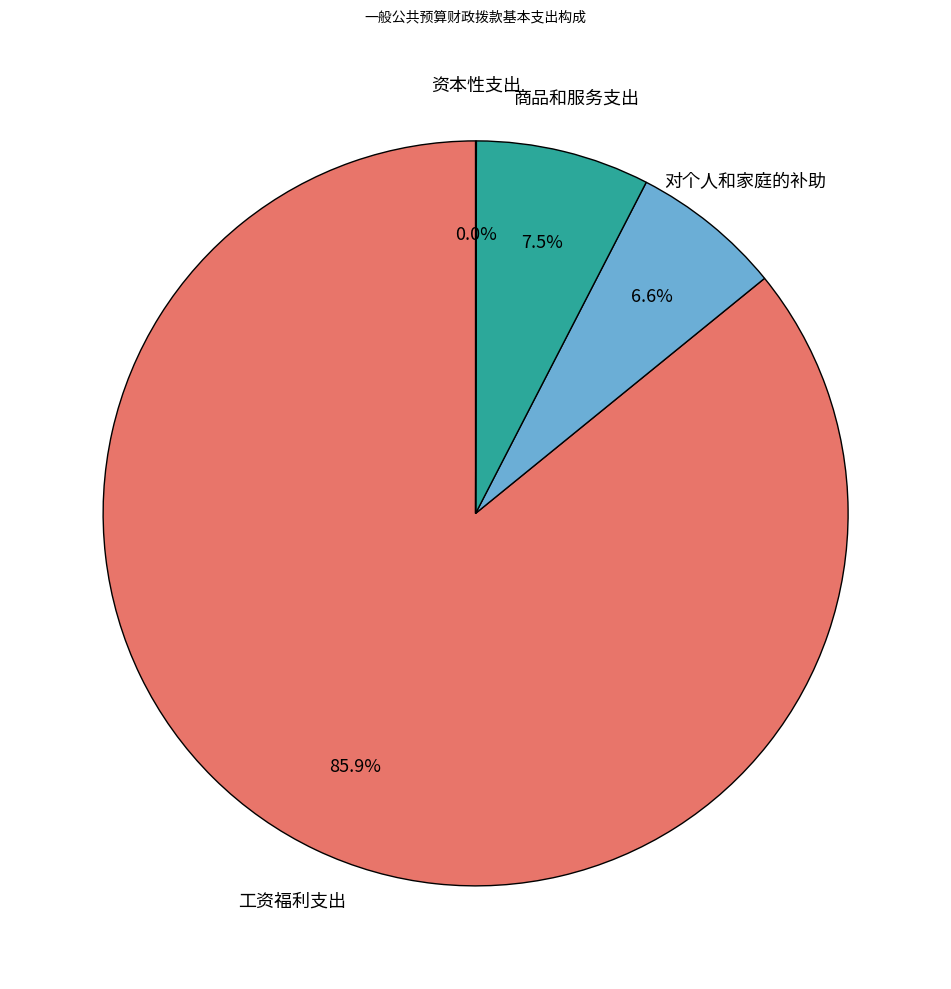

Is there any slice that represents more than half of the pie?

Yes